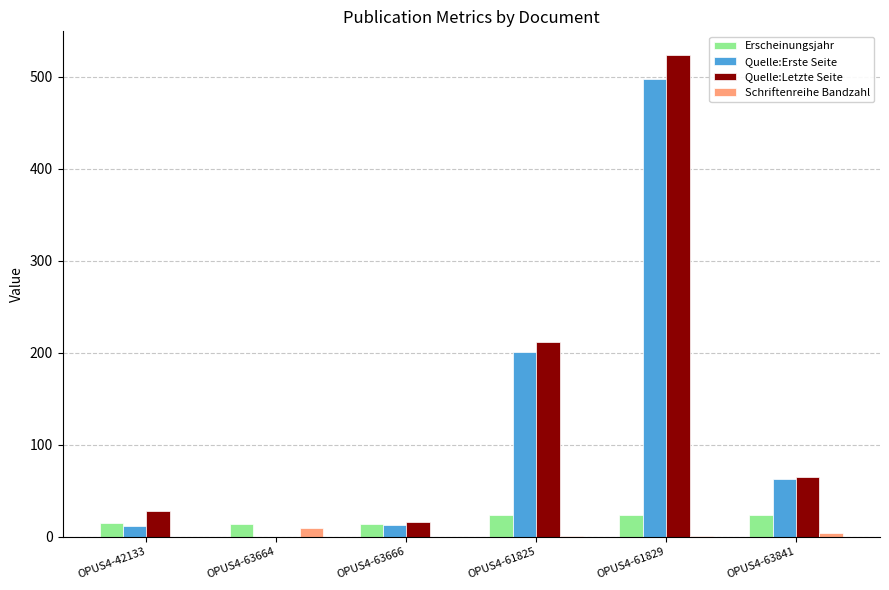

Which category has the highest value in the Quelle:Erste Seite series?

OPUS4-61829